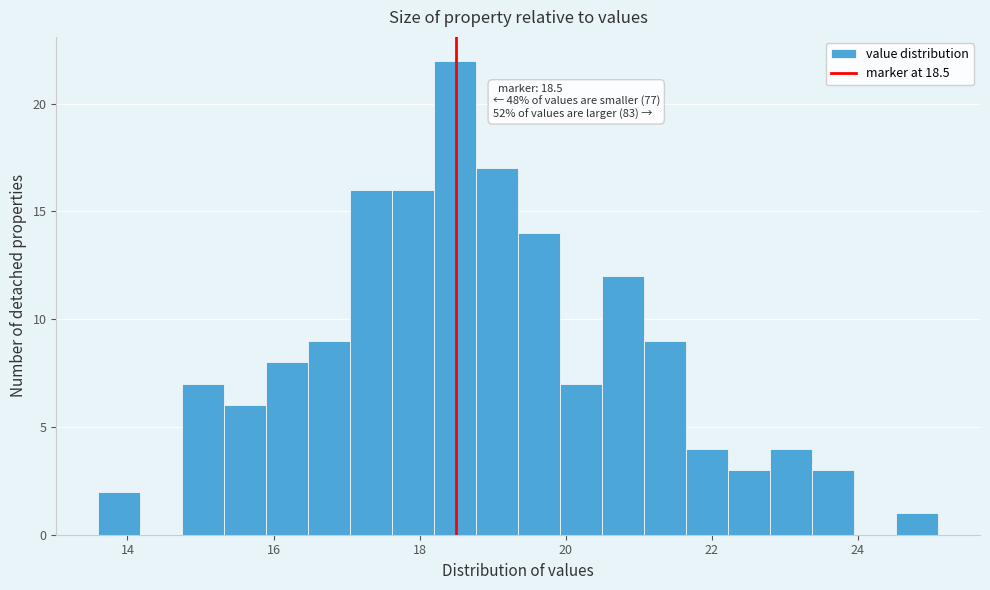

Read against the x-axis, roughly where is the centre of the tallest bar?

18.4